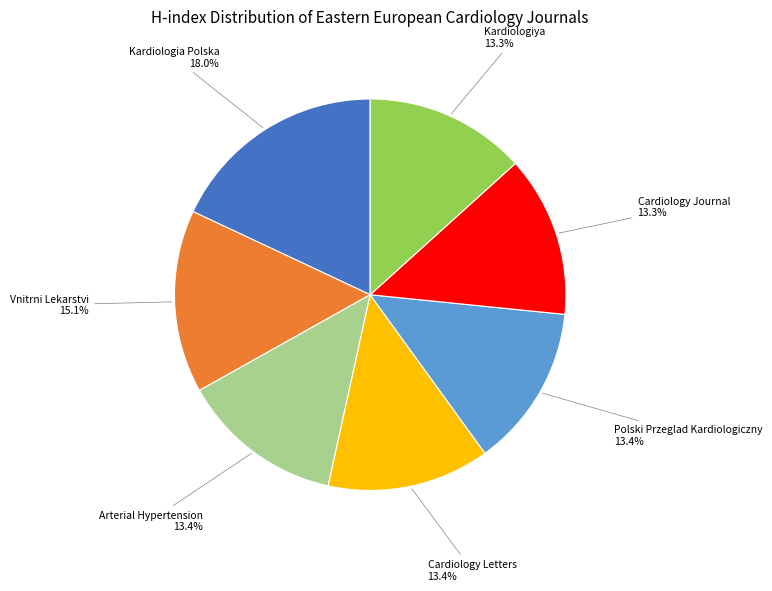

Is there any slice that represents more than half of the pie?

No